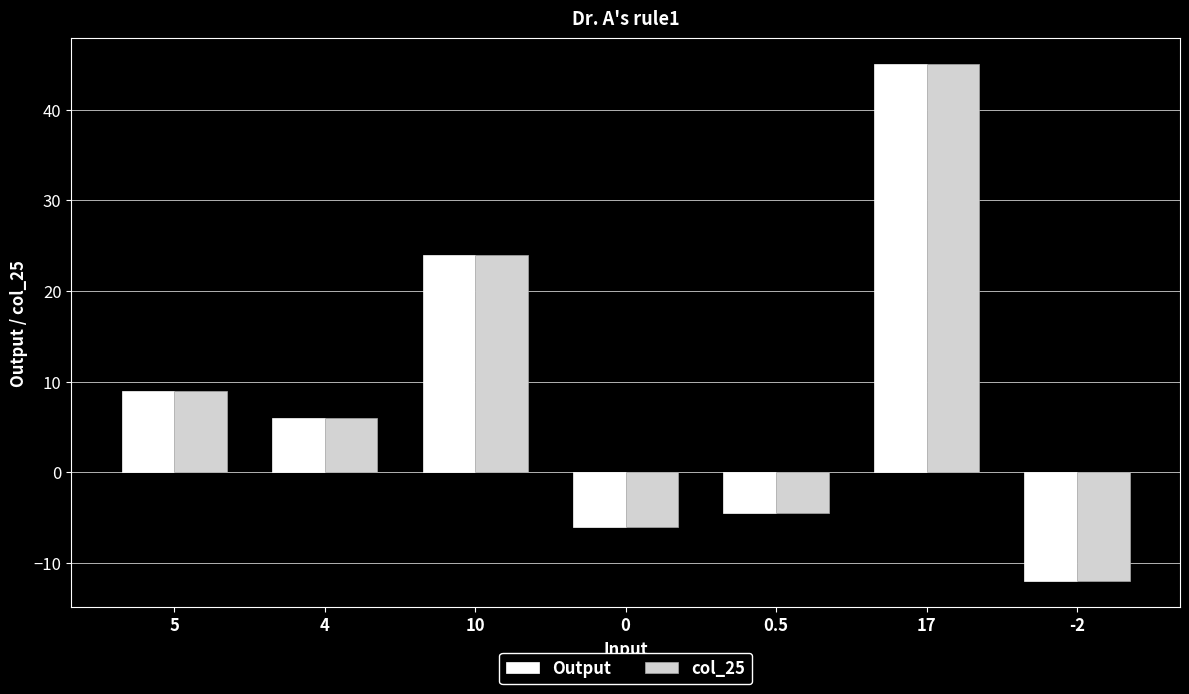

Reading left to right, extract all data points from this chart.

Output: 9.0	6.0	24.0	-6.0	-4.5	45.0	-12.0
col_25: 9.0	6.0	24.0	-6.0	-4.5	45.0	-12.0